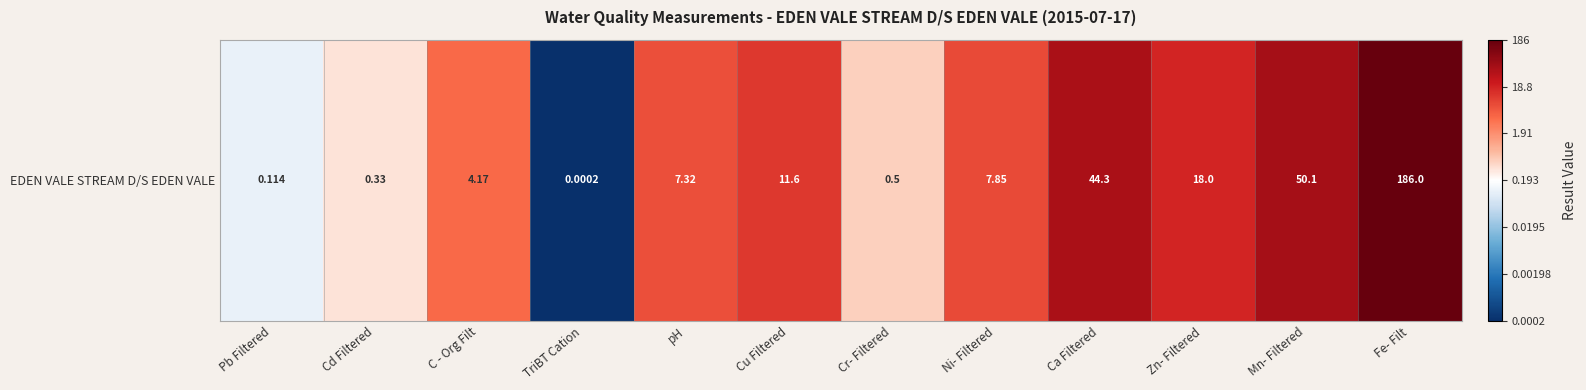

Which label corresponds to the smallest value in the chart?

TriBT Cation